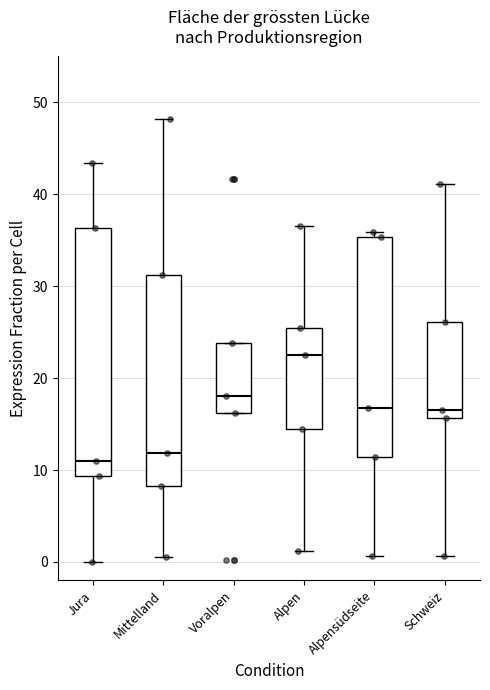

Which box is the tallest, from its lower edge to its upper edge?

Jura